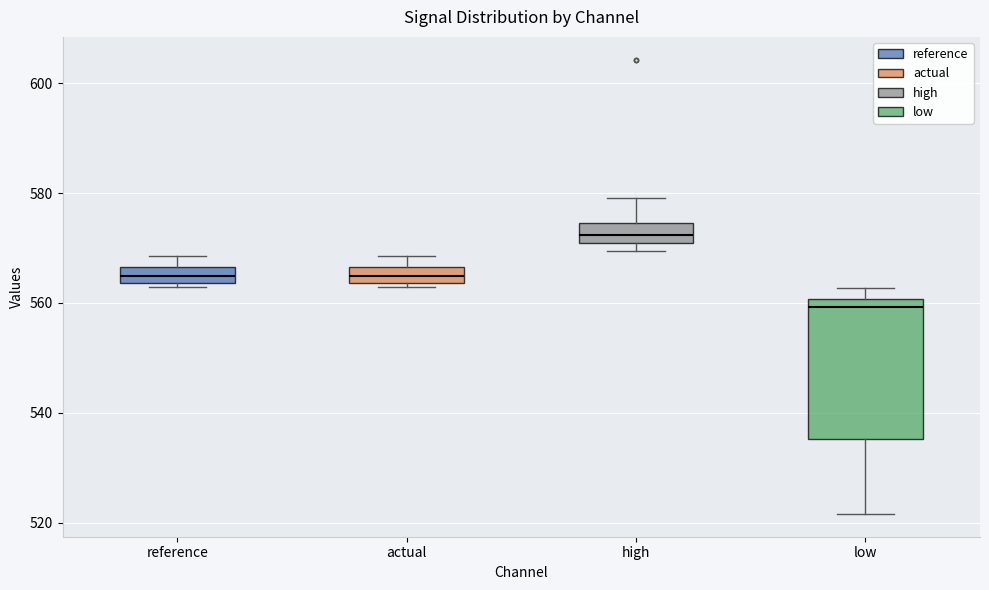

Which box has the highest median line?

high